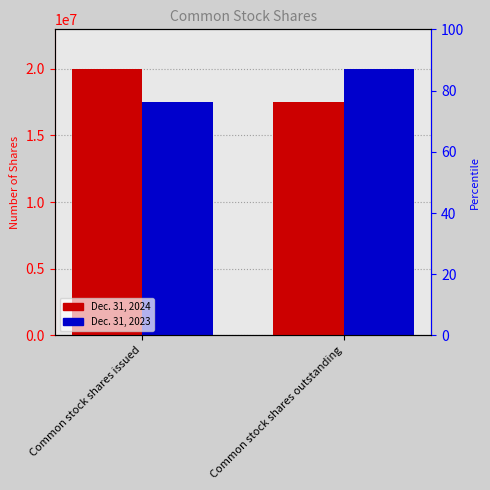

The Dec. 31, 2023 series shows 30132950 at Common stock shares outstanding. True or false?

False